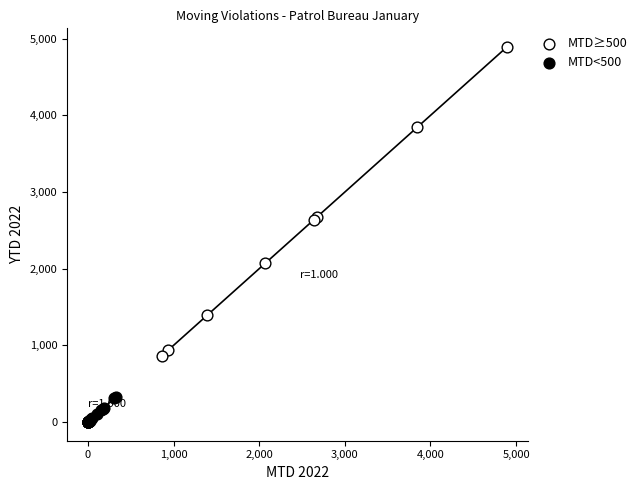

Which series has the widest spread of Y values?

MTD≥500